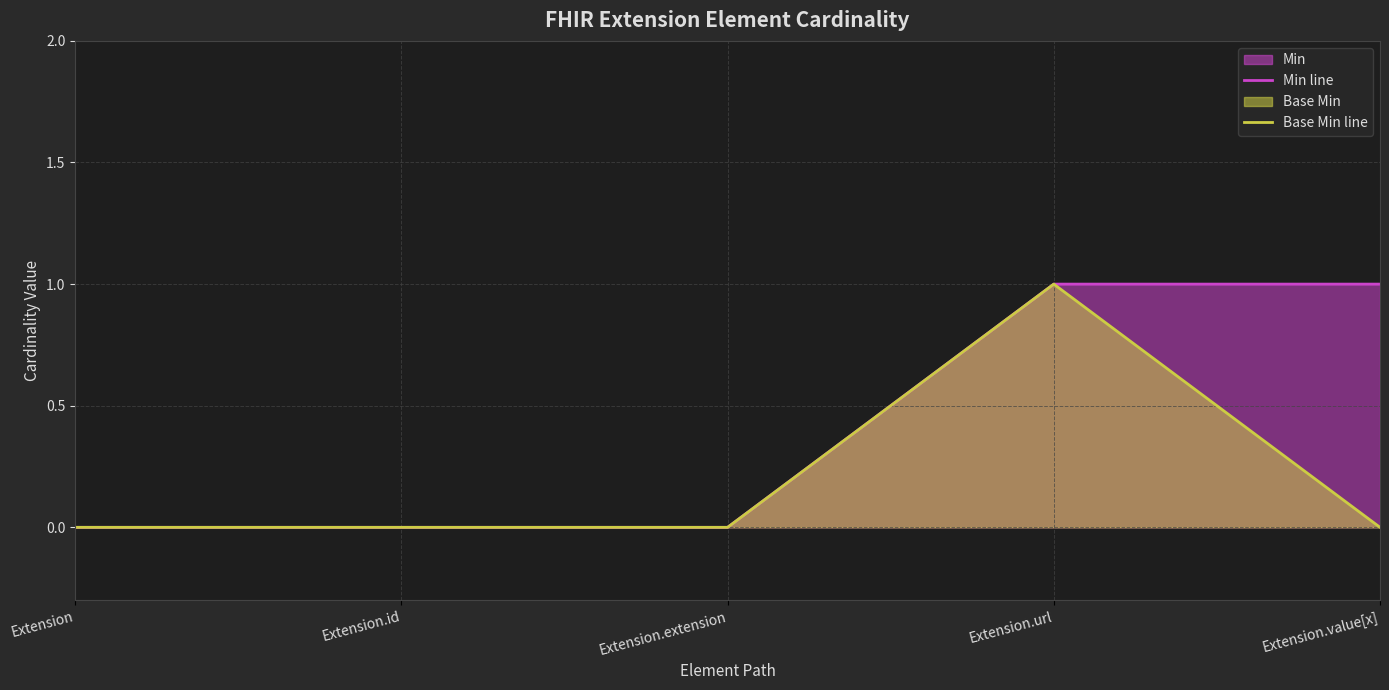

Is the value of Min line at Extension.id greater than the value of Base Min line at Extension.value[x]?

No